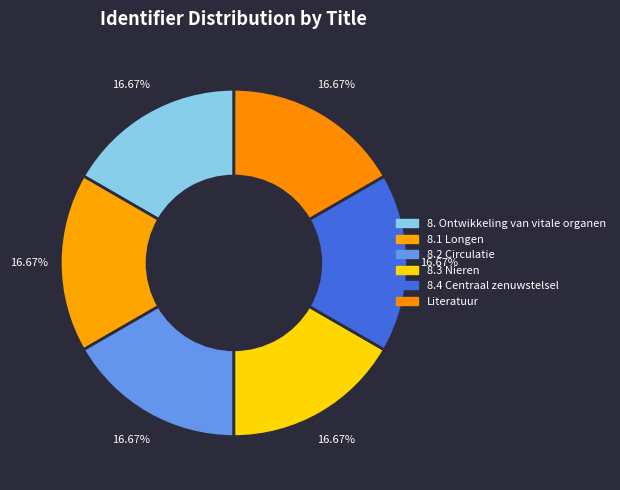

Is it true that 8. Ontwikkeling van vitale organen is 17% of the pie?

True